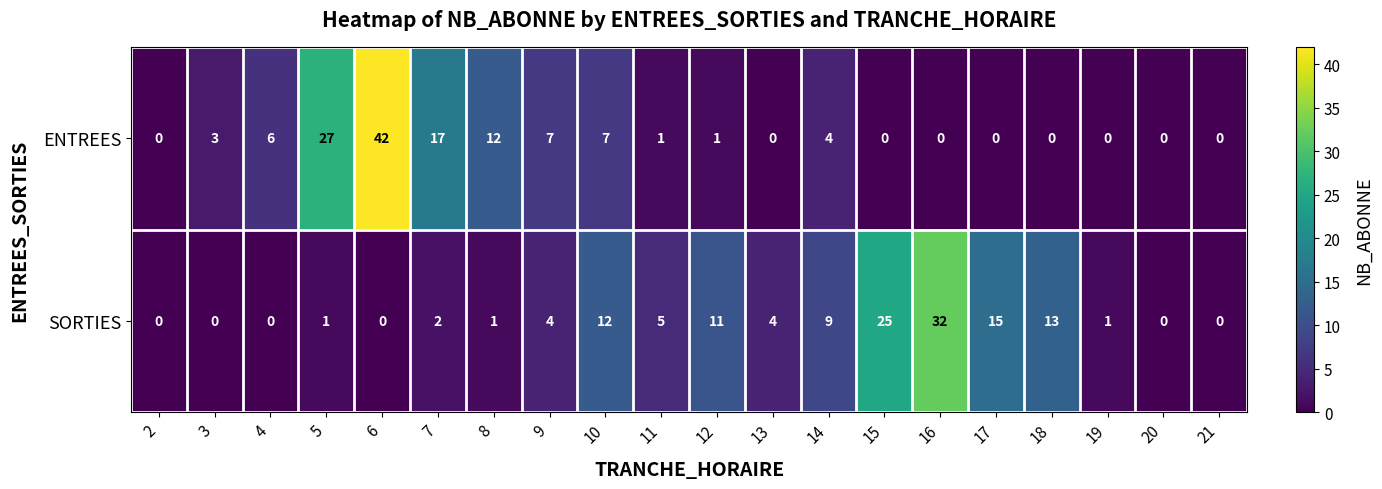

Rank the series at 9 from lowest to highest value.

SORTIES, ENTREES